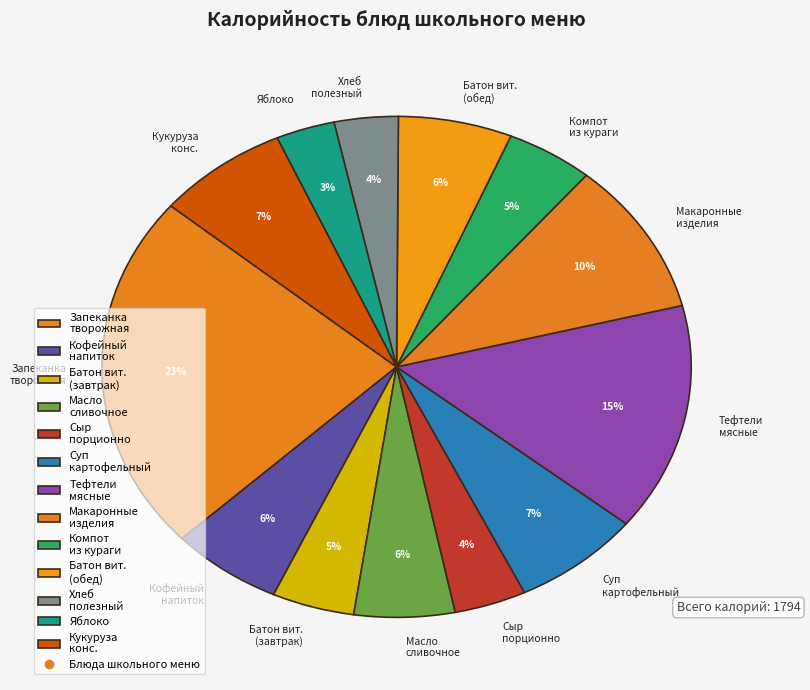

Which category has the biggest portion of the pie?

Запеканка творожная